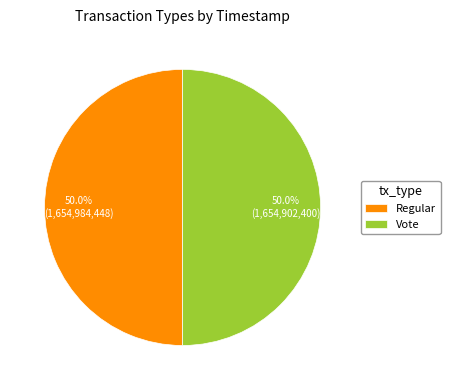

What is the total percentage of Vote and Regular?

100.0%